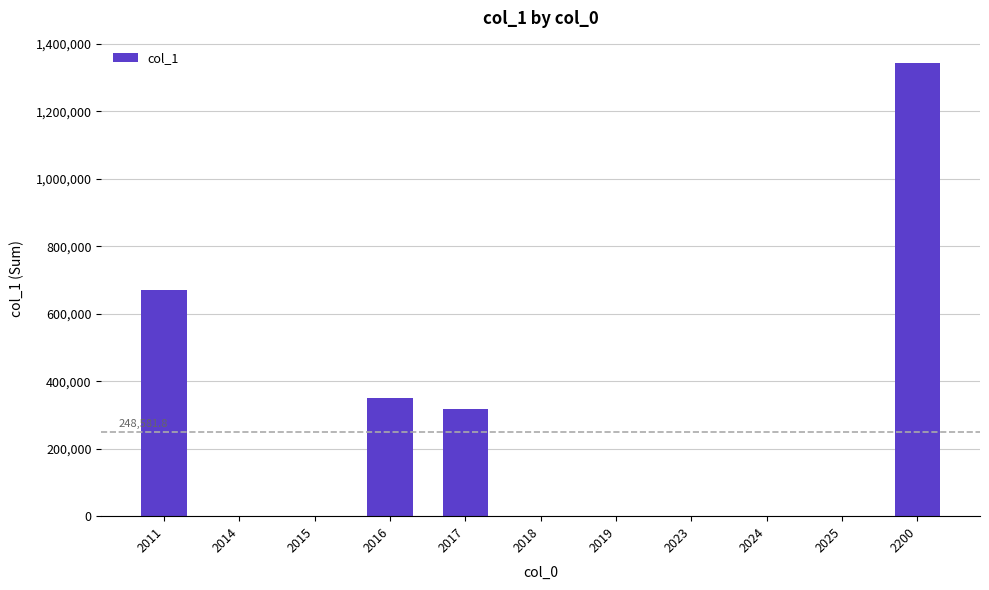

Is it true that the value at 2011 is 671710?

True